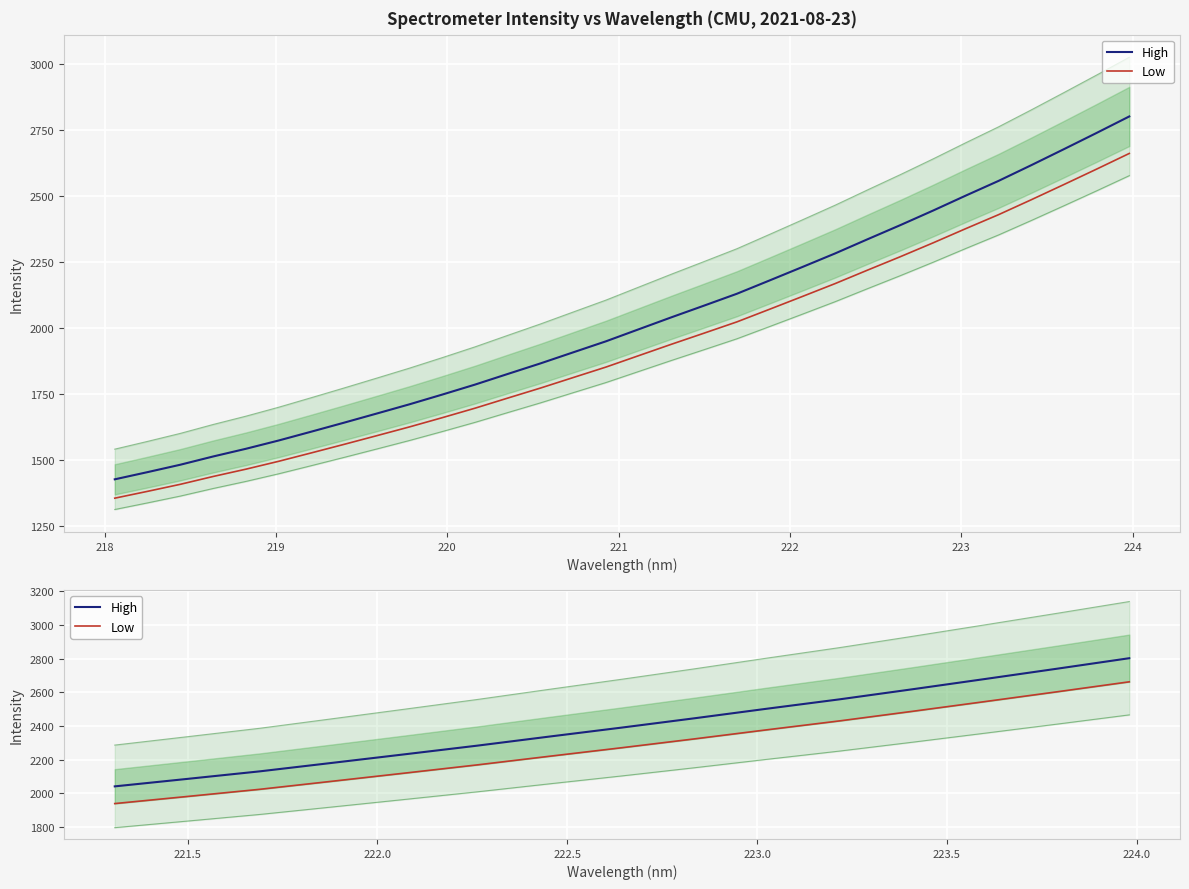

What is the value of the High point at the 14th from the left?

2740.4